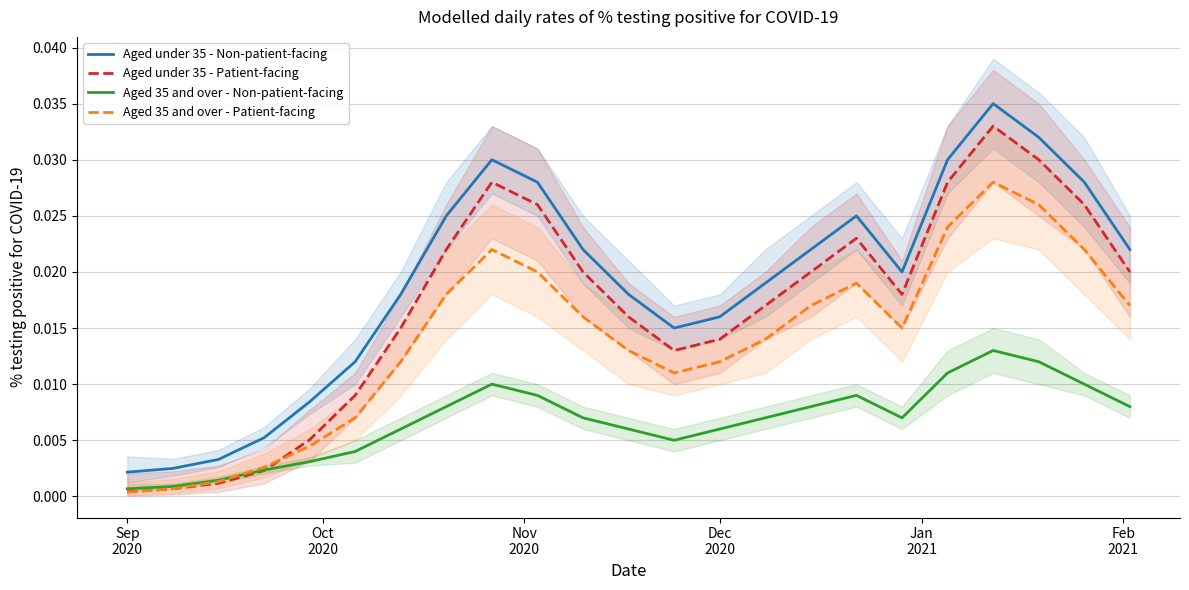

True or false: Aged under 35 - Non-patient-facing and Aged 35 and over - Non-patient-facing cross at least once.

False